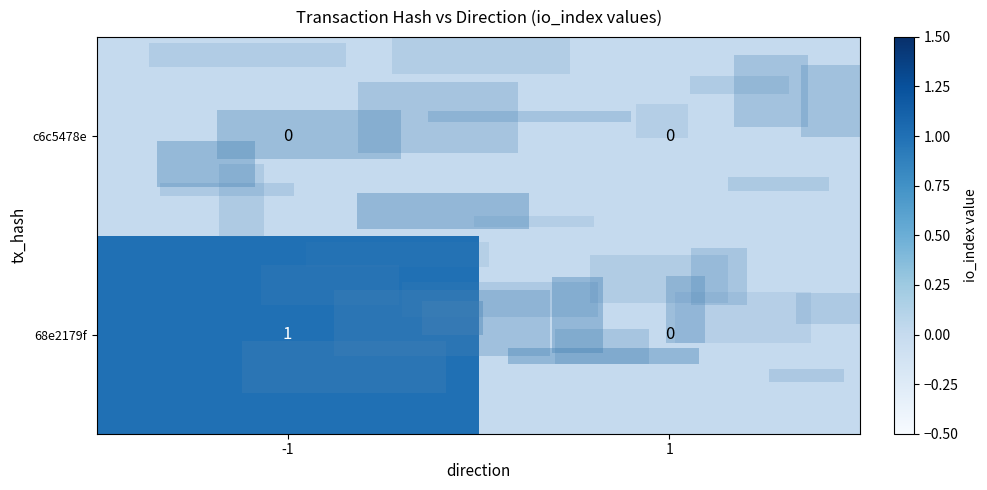

List the series in order of their peak value, highest first.

68e2179f, c6c5478e